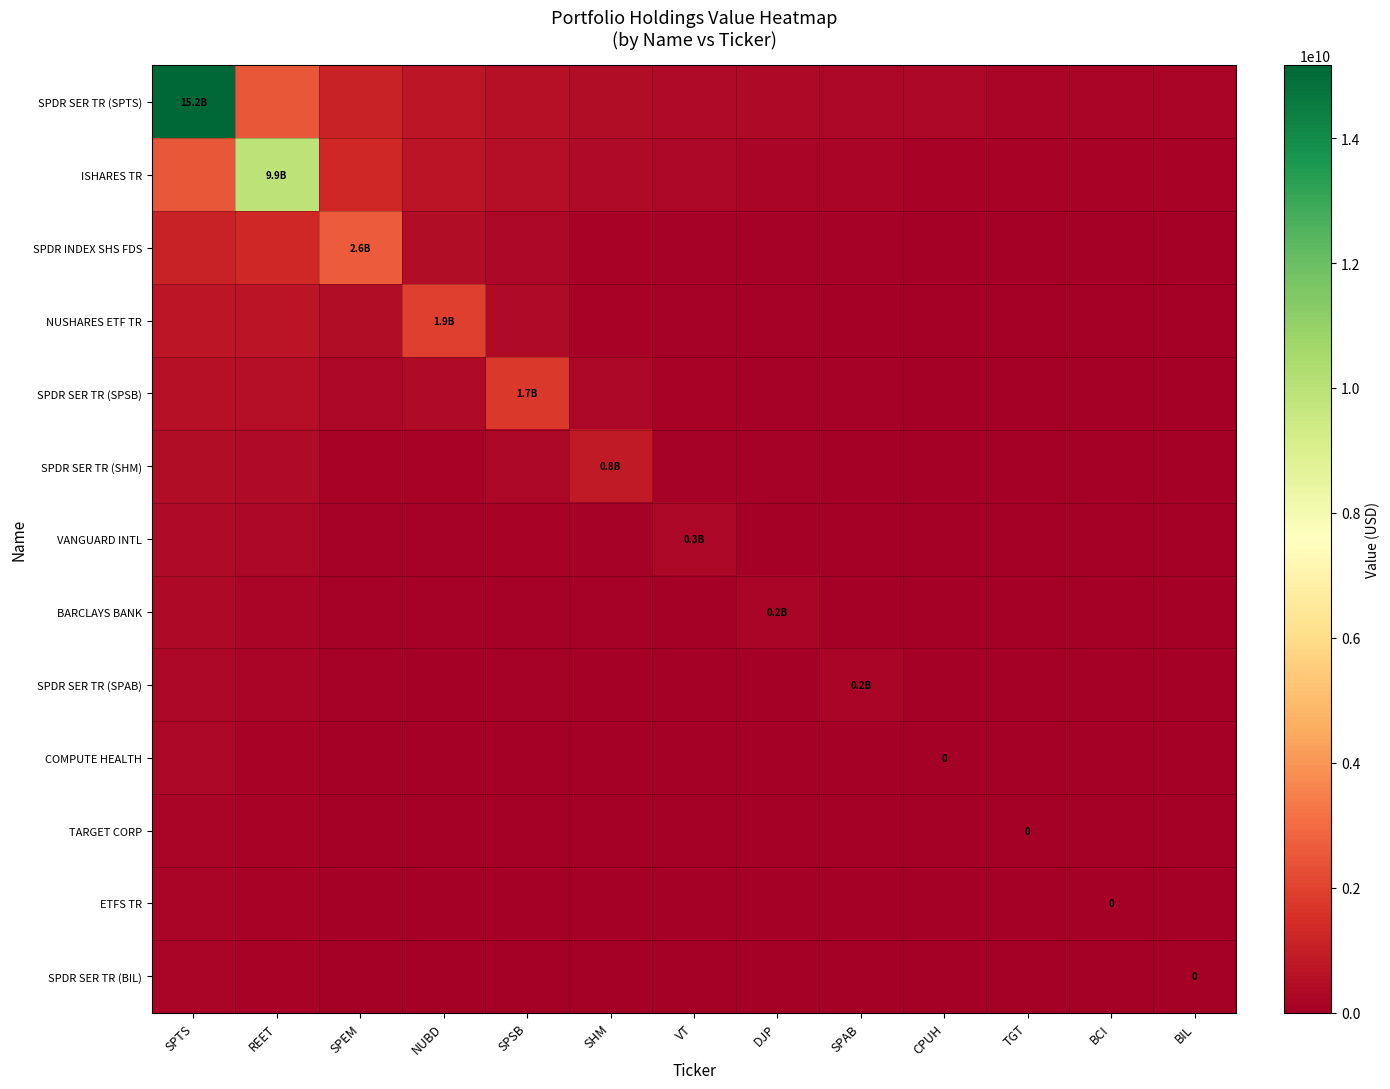

Which category has the highest value across all series?

SPTS